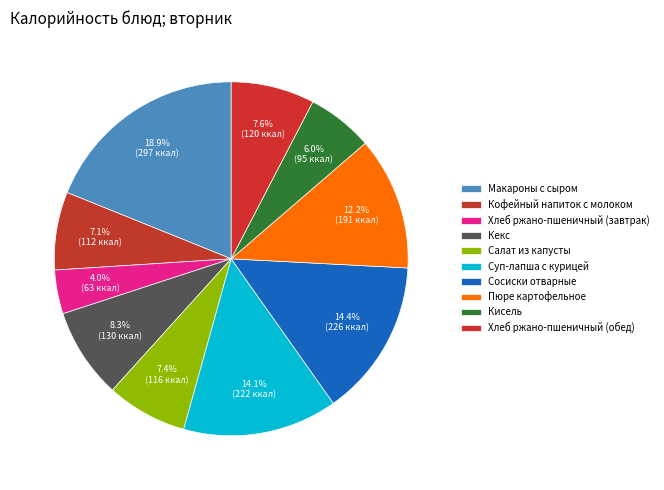

Rank the categories by value from lowest to highest.

Хлеб ржано-пшеничный (завтрак), Кисель, Кофейный напиток с молоком, Салат из капусты, Хлеб ржано-пшеничный (обед), Кекс, Пюре картофельное, Суп-лапша с курицей, Сосиски отварные, Макароны с сыром